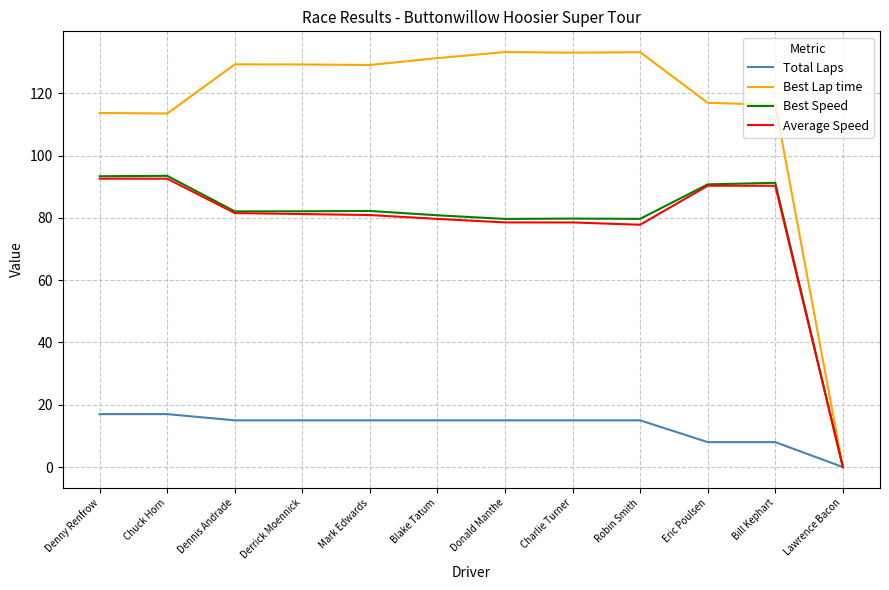

Which series has the largest range (max minus min)?

Best Lap time